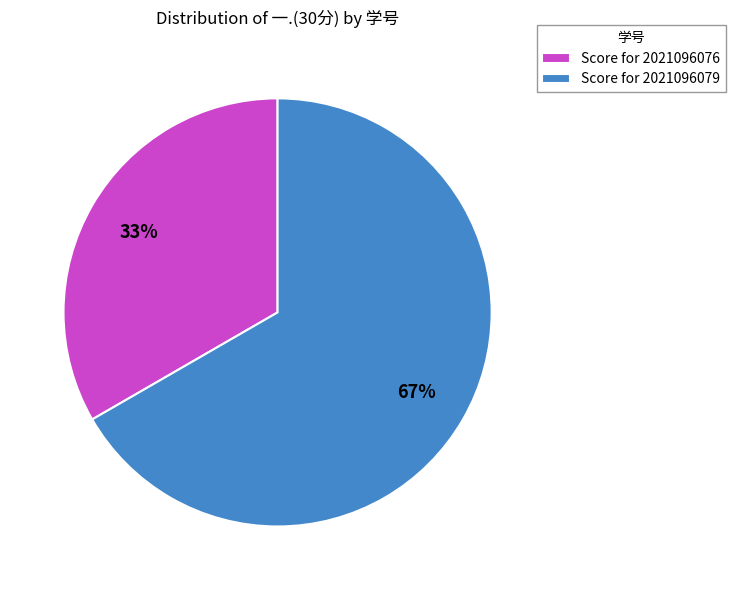

Does Score for 2021096079 account for over 50% of the chart?

Yes